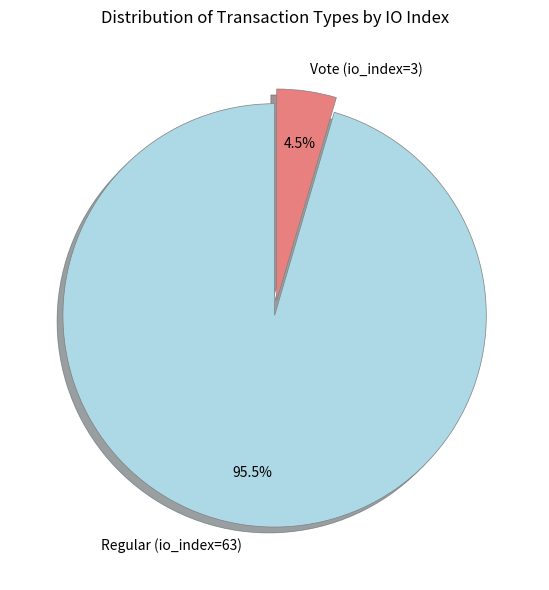

Which slice represents more than half of the pie?

Regular (io_index=63)